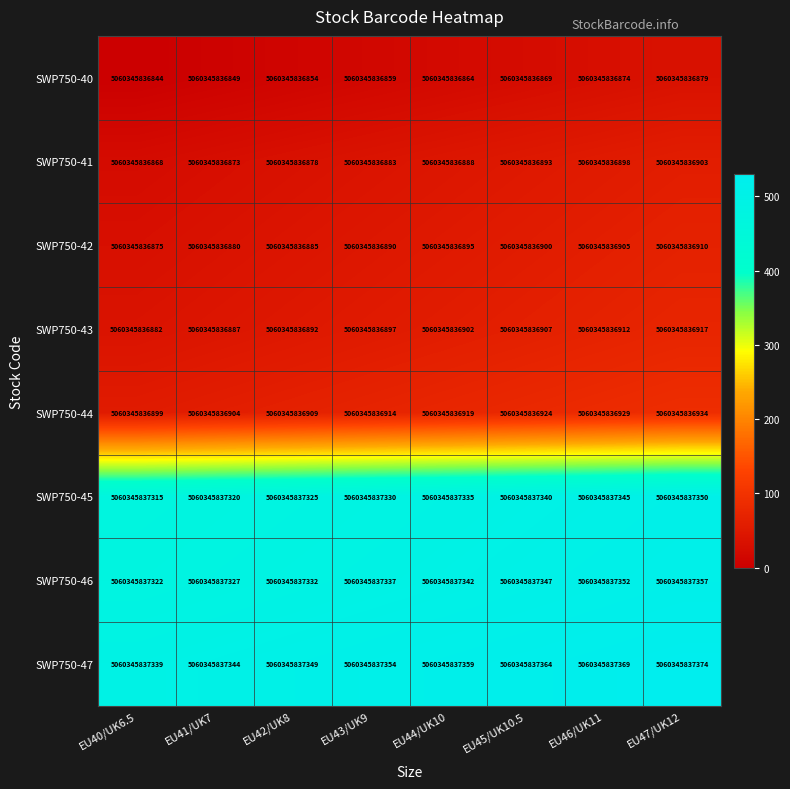

What is the spread (max minus min) of values at EU47/UK12?

495